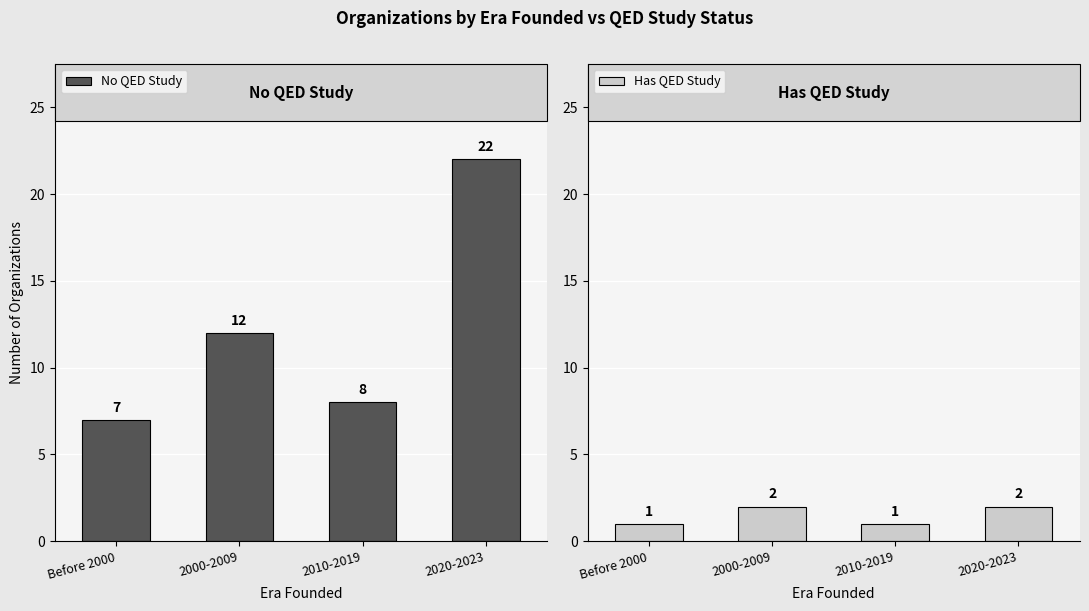

What is the label of the 3rd bar from the left?

2010-2019